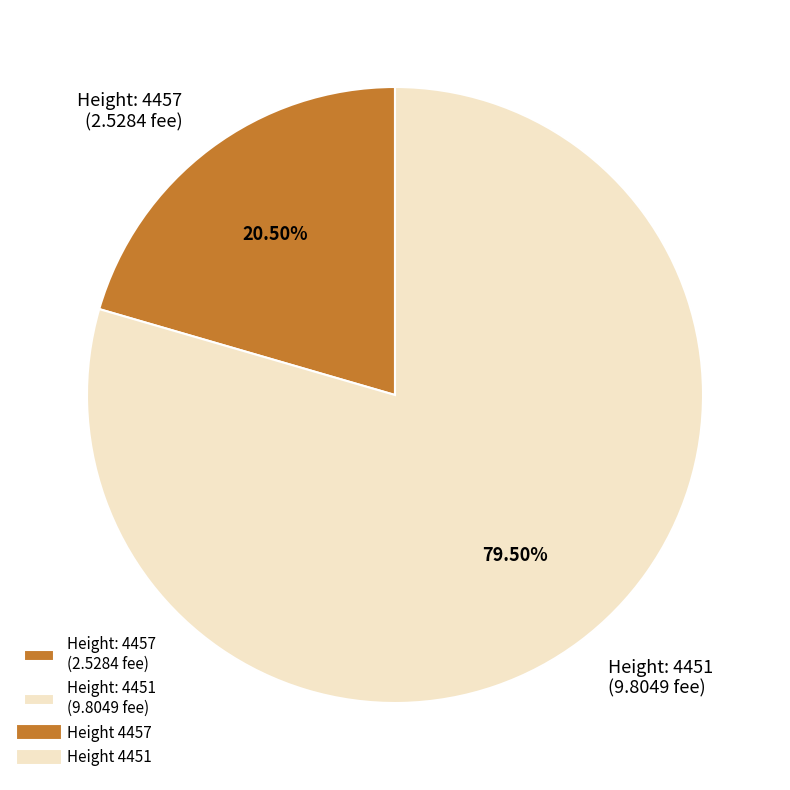

Combined, do Height: 4451 (9.8049 fee) and Height: 4457 (2.5284 fee) account for over 50%?

Yes